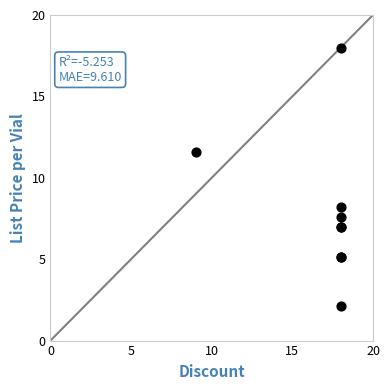

What Y value in the scatter plot is closest to 10?

11.6